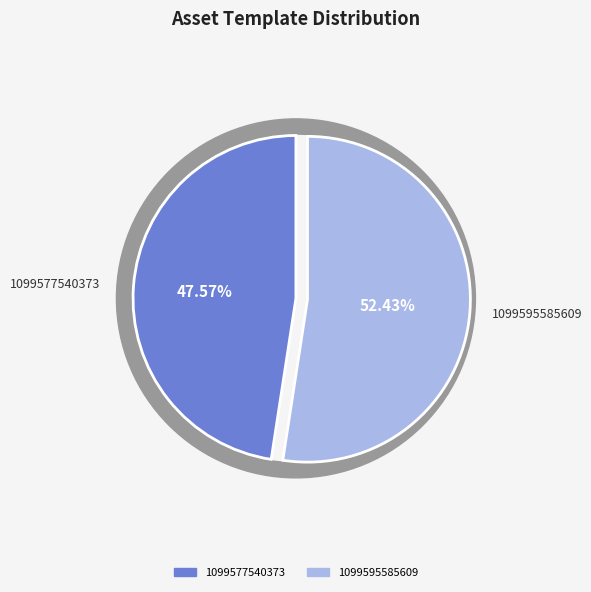

What is the smallest slice in the pie chart?

1099577540373